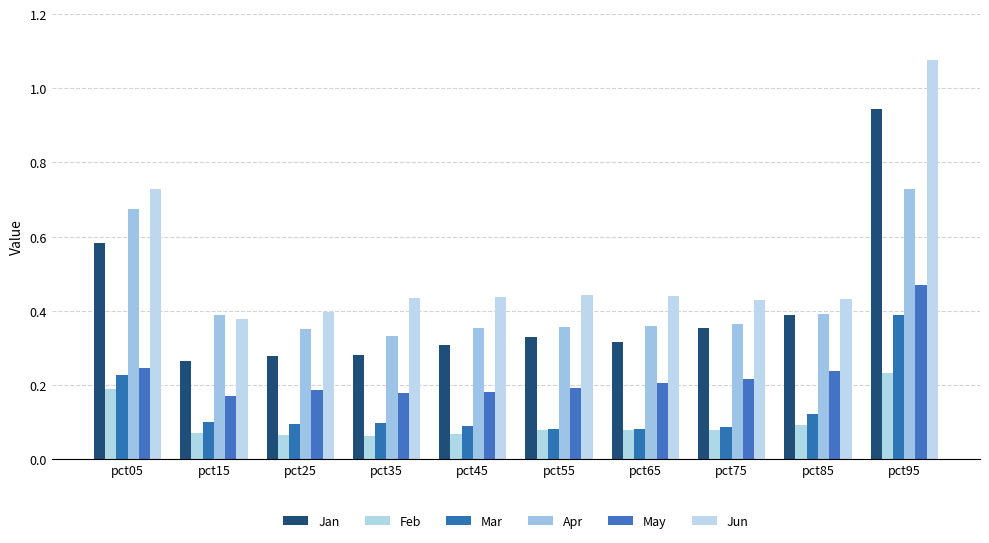

How many groups of bars are there?

10